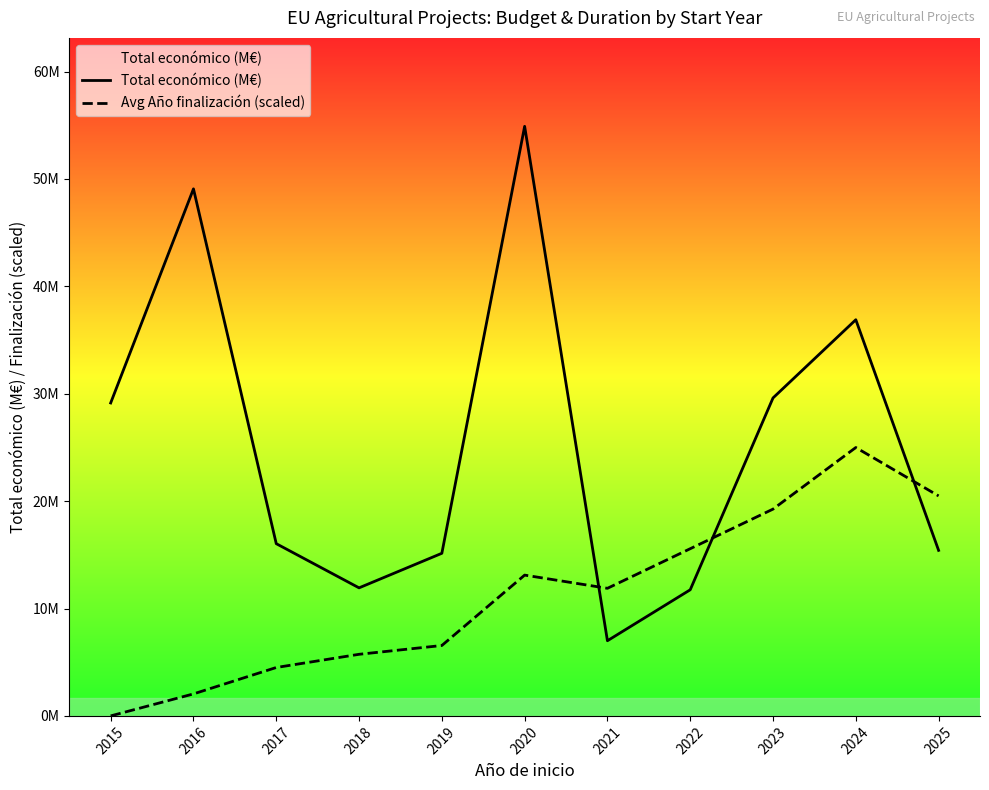

What is the total value across all series at 2015?

29.1